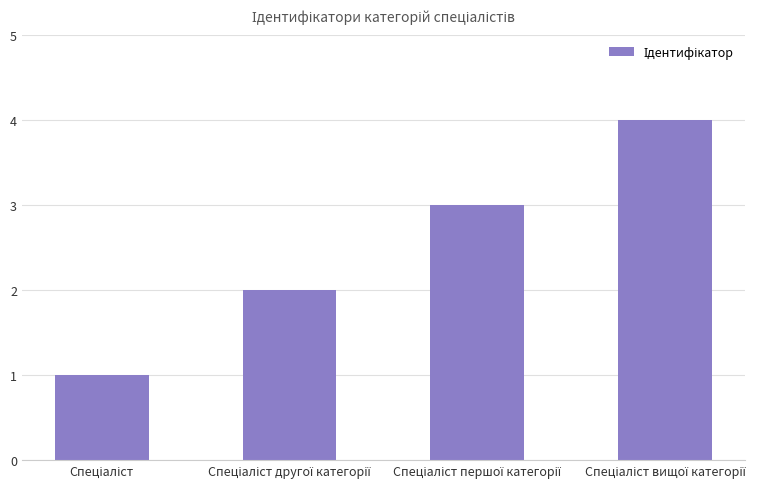

What is the maximum value shown in the chart?

4